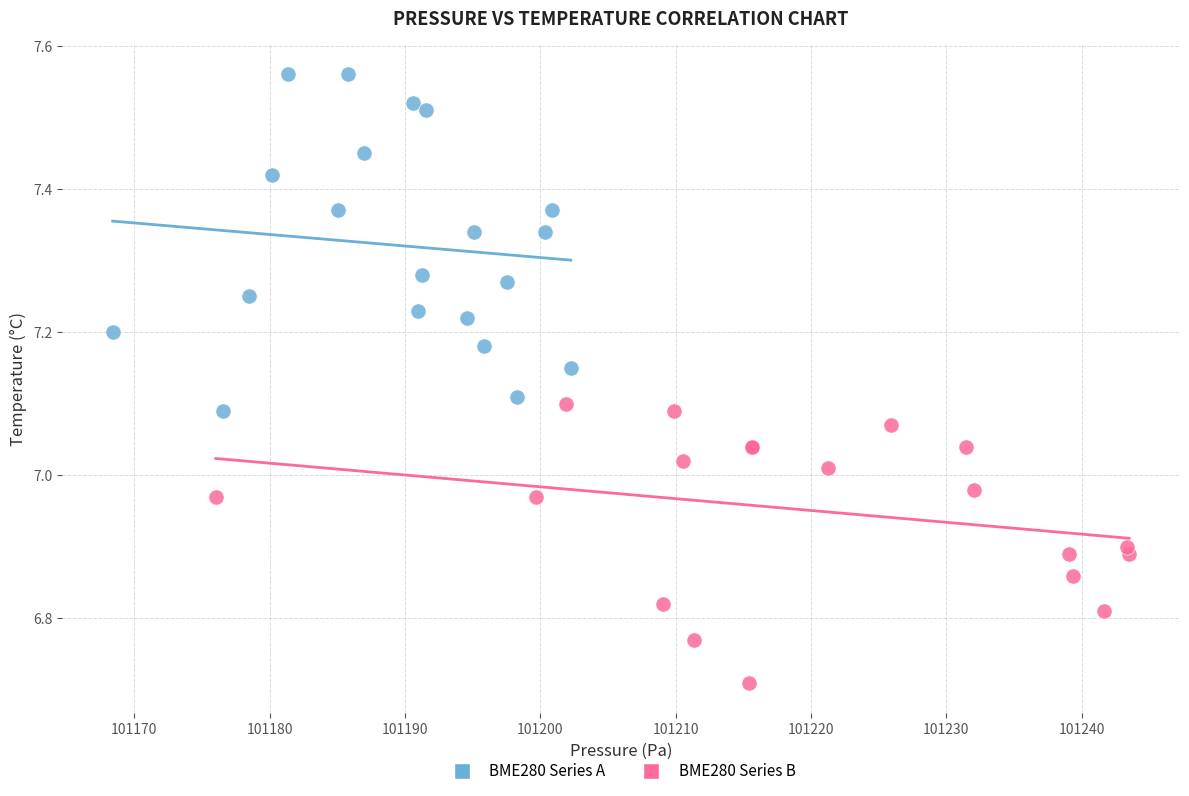

Which series reaches the maximum Y coordinate?

BME280 Series A